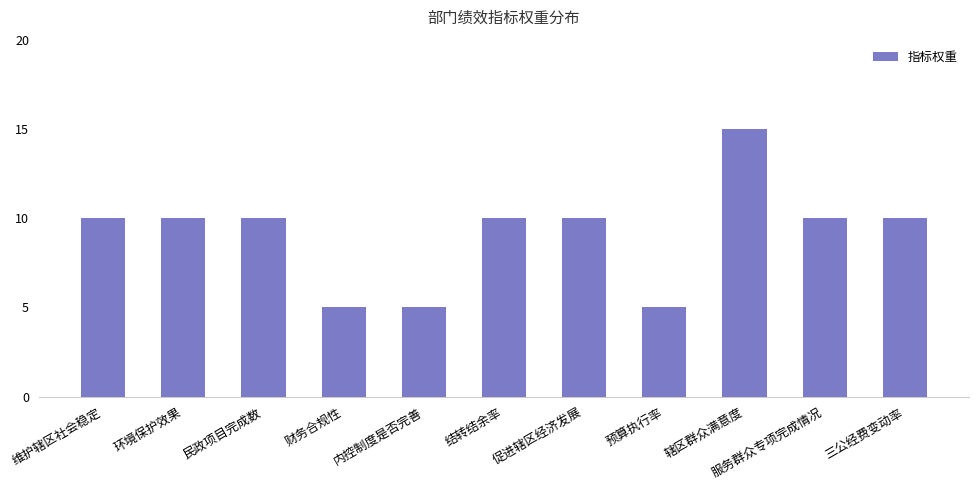

True or false: the data shows 10 at 促进辖区经济发展.

True